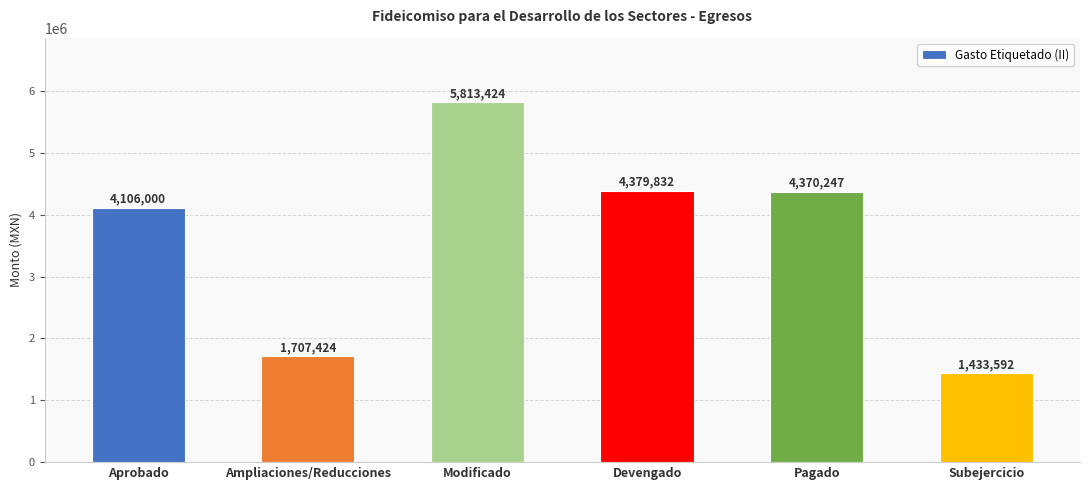

Rank the categories by value from highest to lowest.

Modificado, Devengado, Pagado, Aprobado, Ampliaciones/Reducciones, Subejercicio